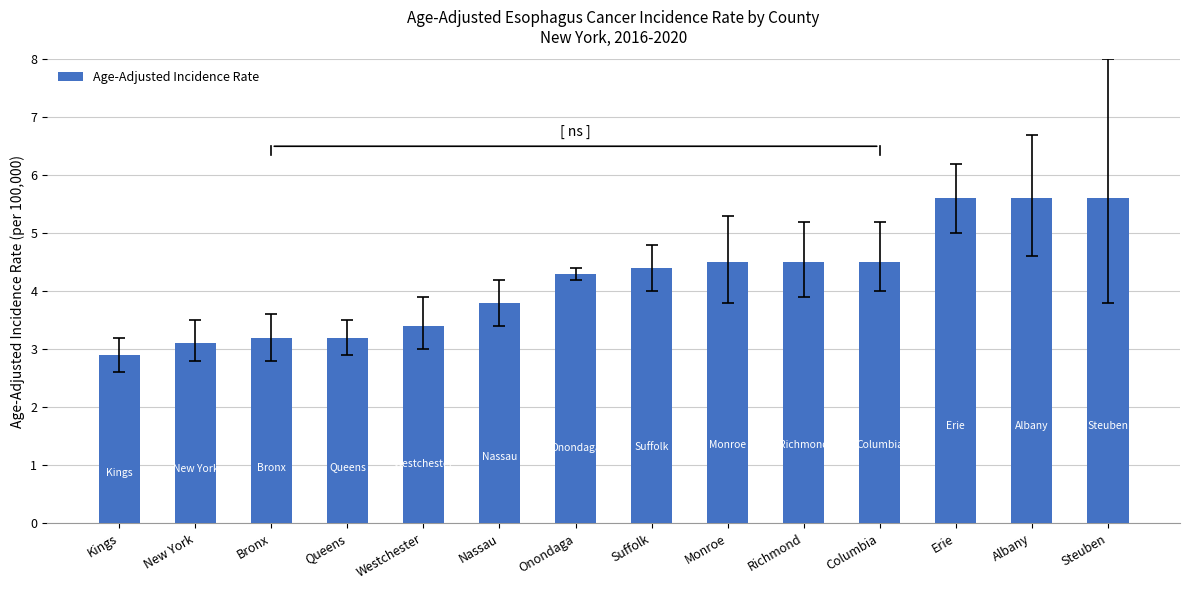

What is the label of the 12th bar from the right?

Bronx